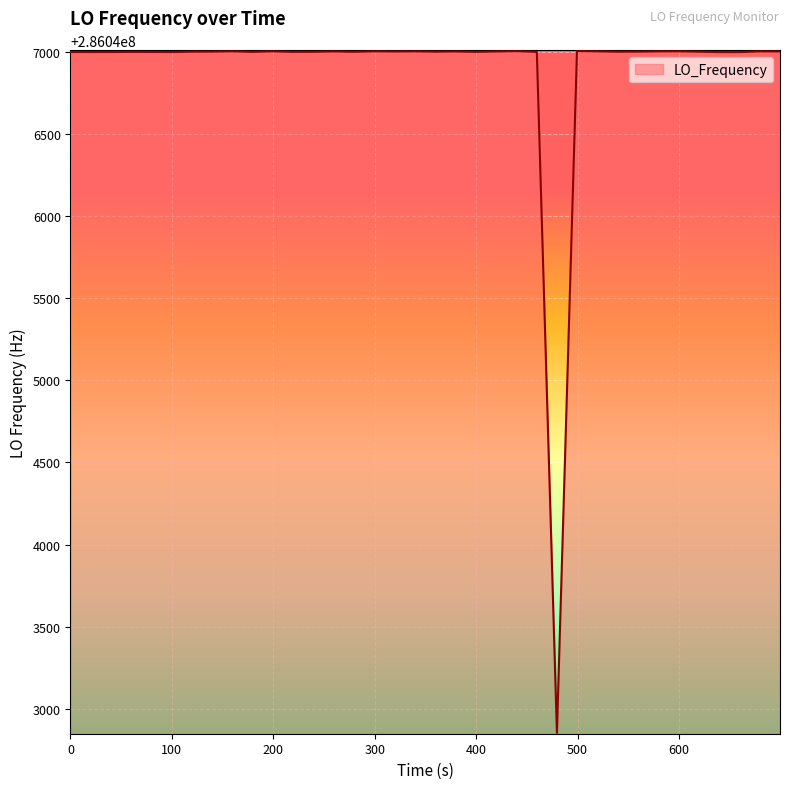

What is the greatest value displayed?

286047002.8